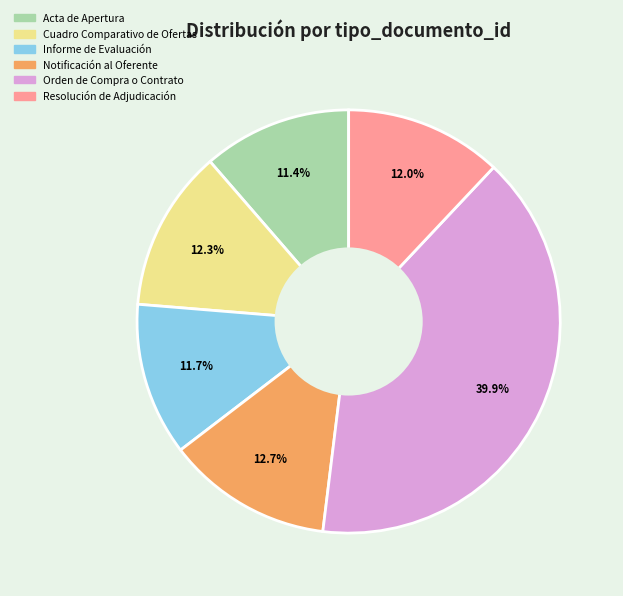

The Cuadro Comparativo de Ofertas slice represents 1% of the pie. True or false?

False